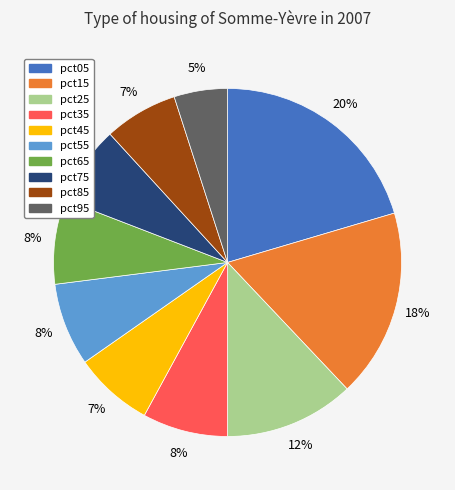

How many segments does this pie chart have?

10